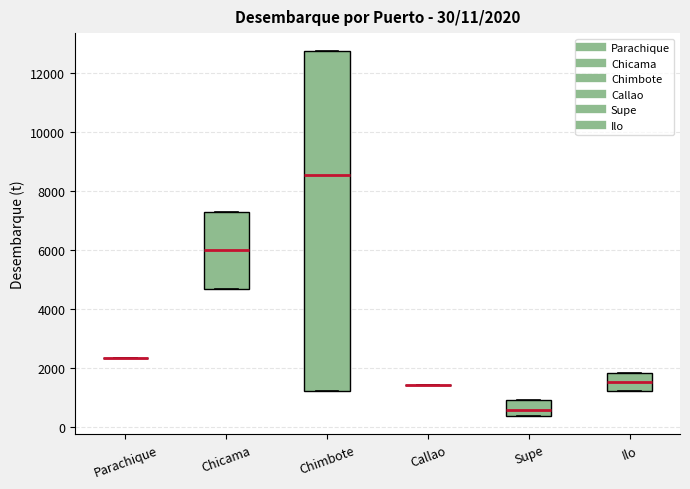

Comparing the boxes themselves (not the whiskers), which one is the tallest?

Chimbote